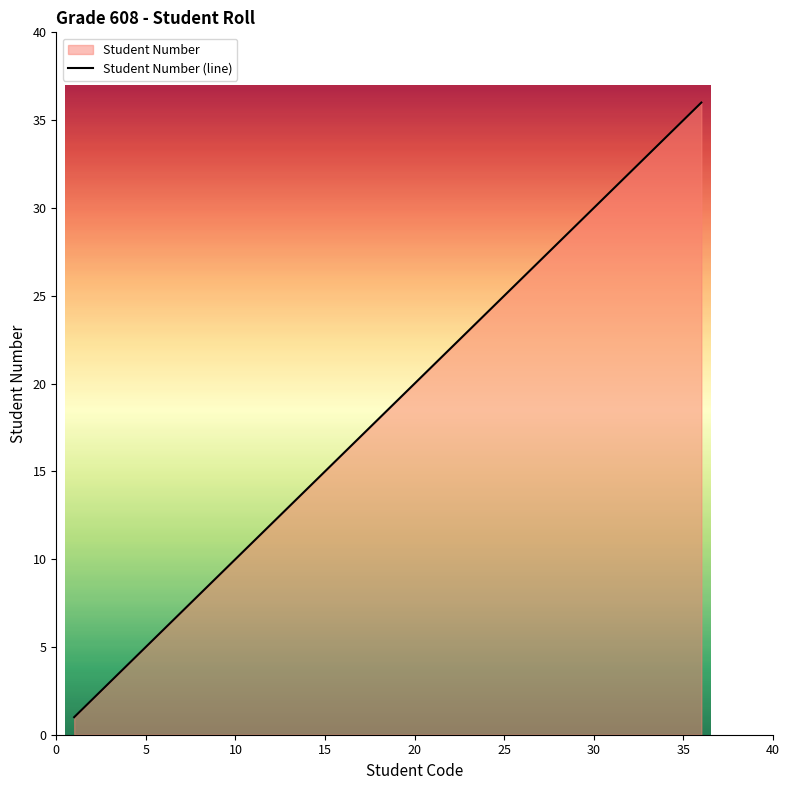

Reading left to right, extract all data points from this chart.

1	2	3	4	5	6	7	8	9	10	11	12	13	14	15	16	17	18	19	20	21	22	23	24	25	26	27	28	29	30	31	32	33	34	35	36